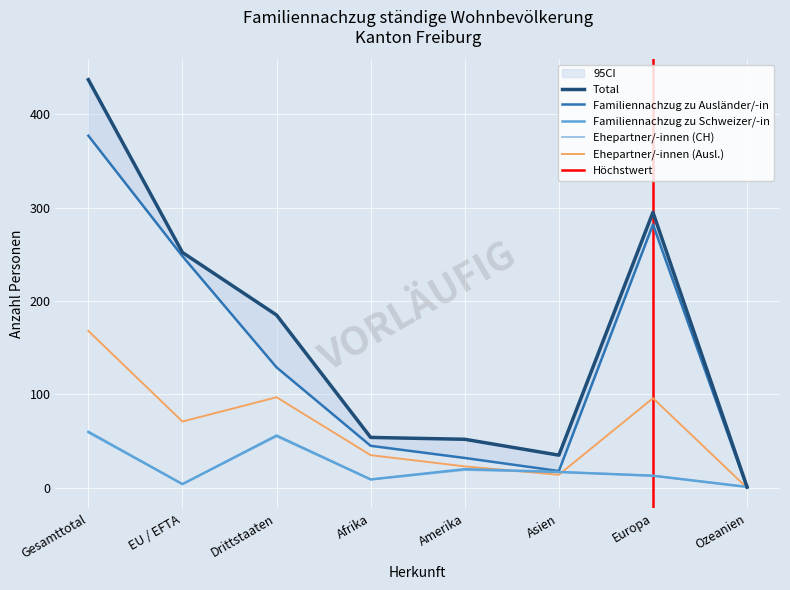

True or false: Familiennachzug zu Ausländer/-in has more than 2 points higher than both neighbors.

False